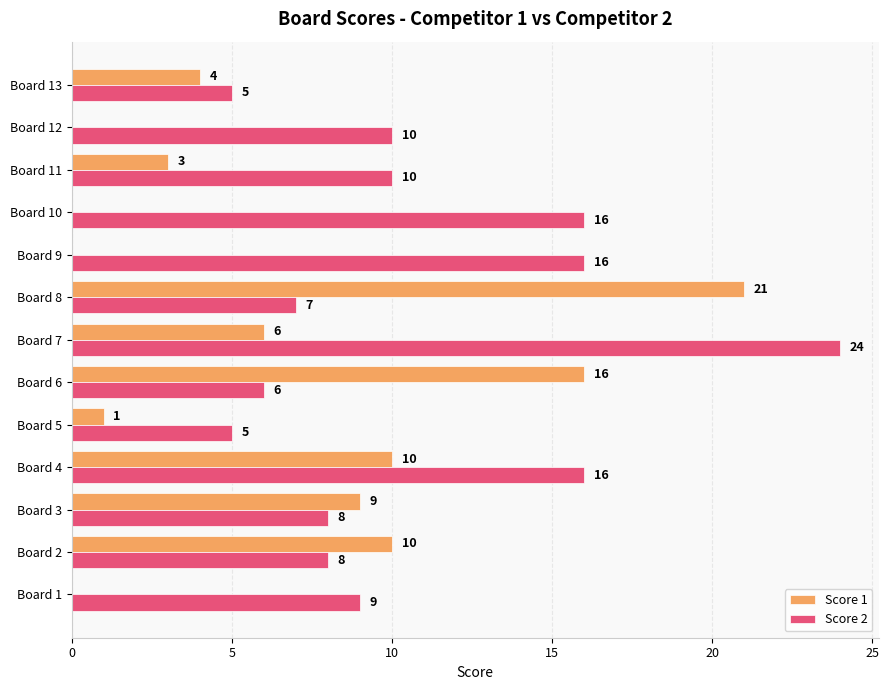

What is the total value across all series at Board 5?

6